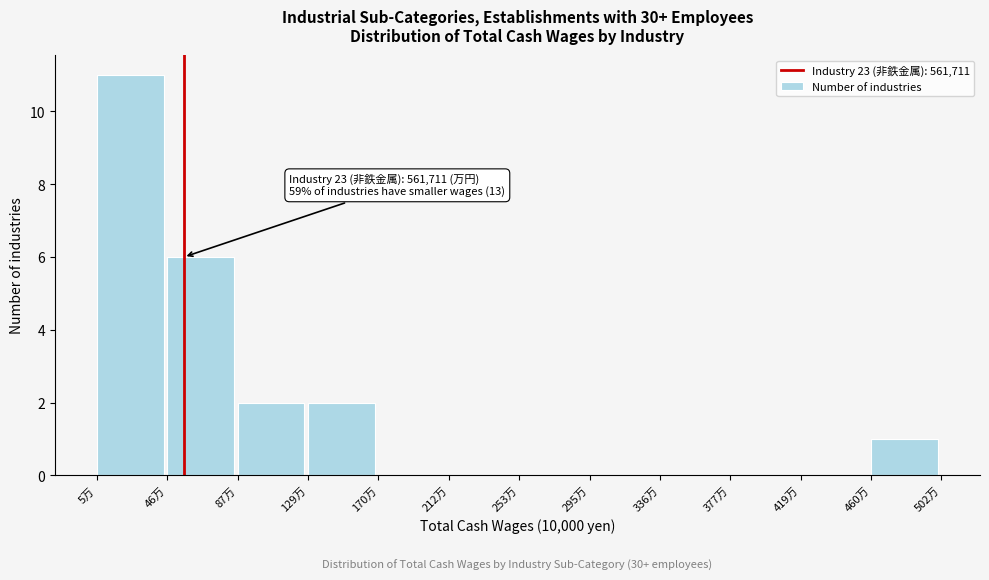

Reading left to right, transcribe all the data shown in this chart.

5万=11	46万=6	87万=2	129万=2	170万=0	212万=0	253万=0	295万=0	336万=0	377万=0	419万=0	460万=1